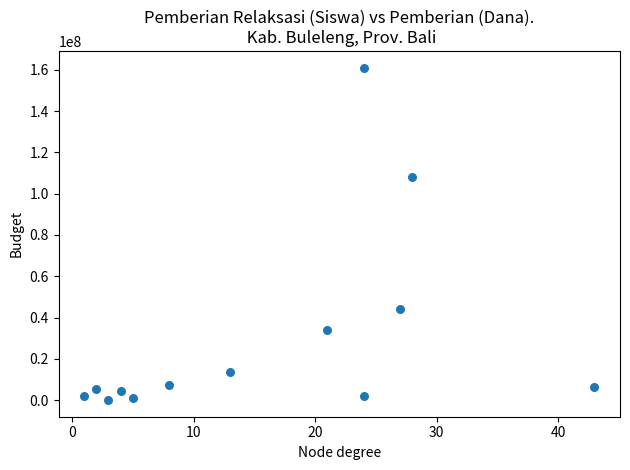

What is the range of Y values (max minus min)?

161100000